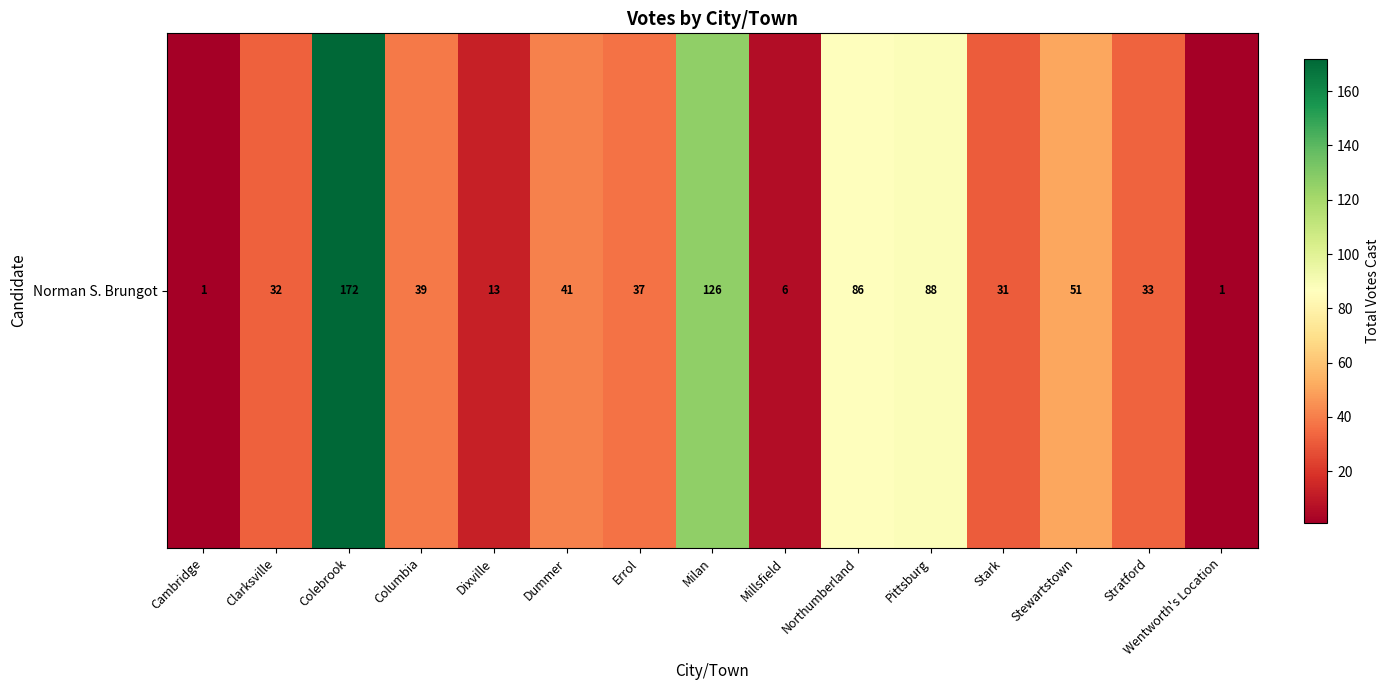

Which label corresponds to the largest value in the chart?

Colebrook